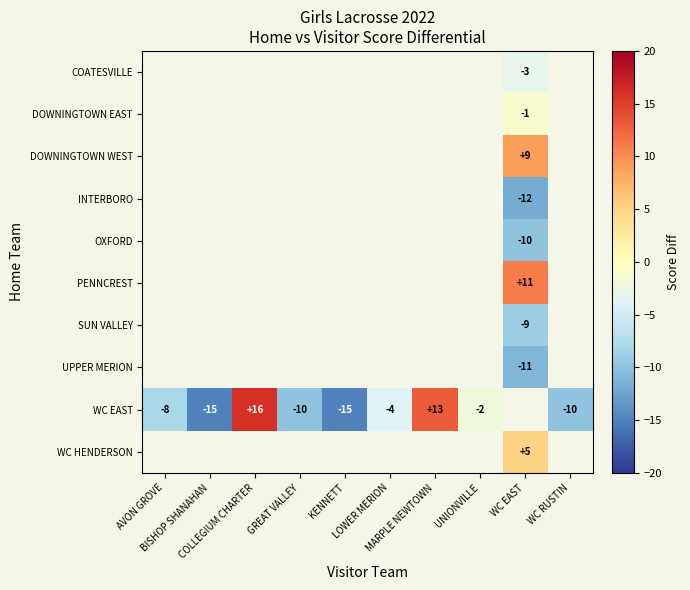

Between LOWER MERION and UNIONVILLE, which series saw the biggest shift?

WC EAST